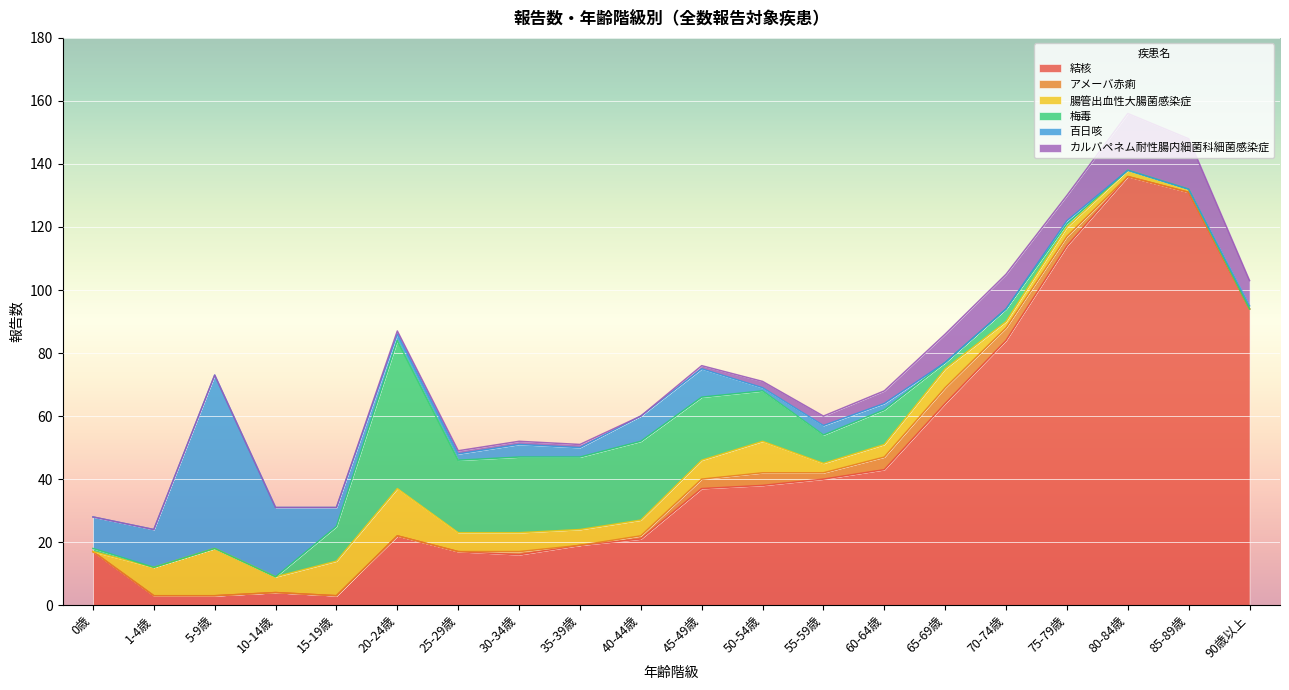

What is the sum of all 梅毒 values?

217